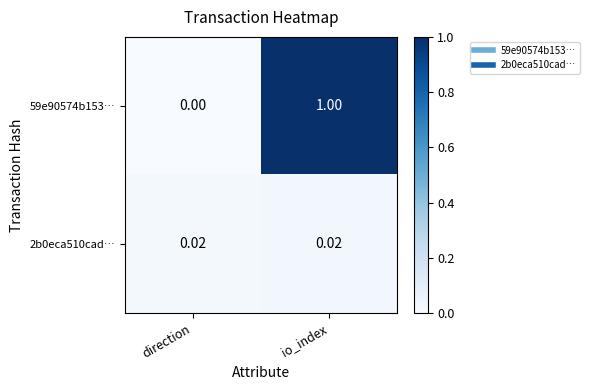

What is the difference between the highest and lowest values at io_index?

1.0